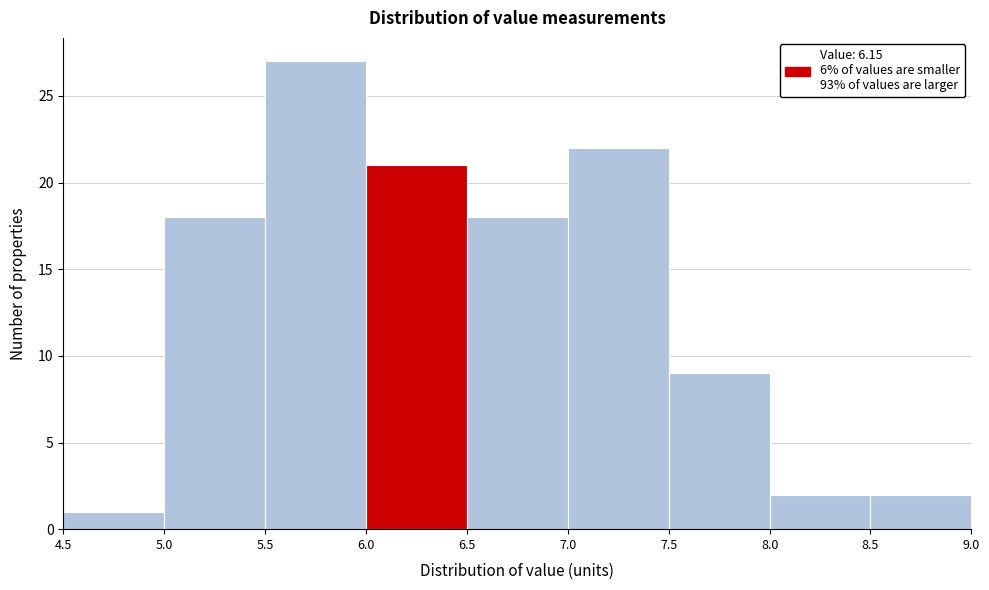

Over which range of the x-axis is the bar tallest?

5.5 to 6.0